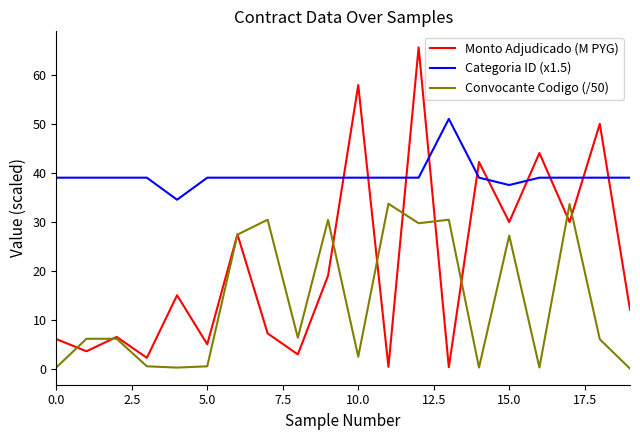

Which series has the largest total across all categories?

Categoria ID (x1.5)